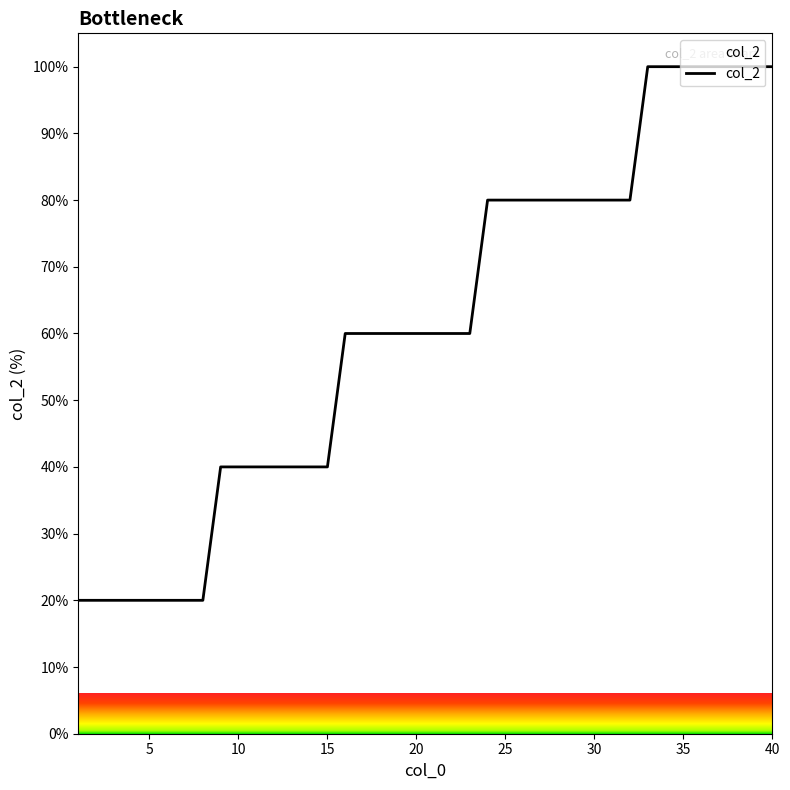

What is the difference between the maximum and minimum values?

80